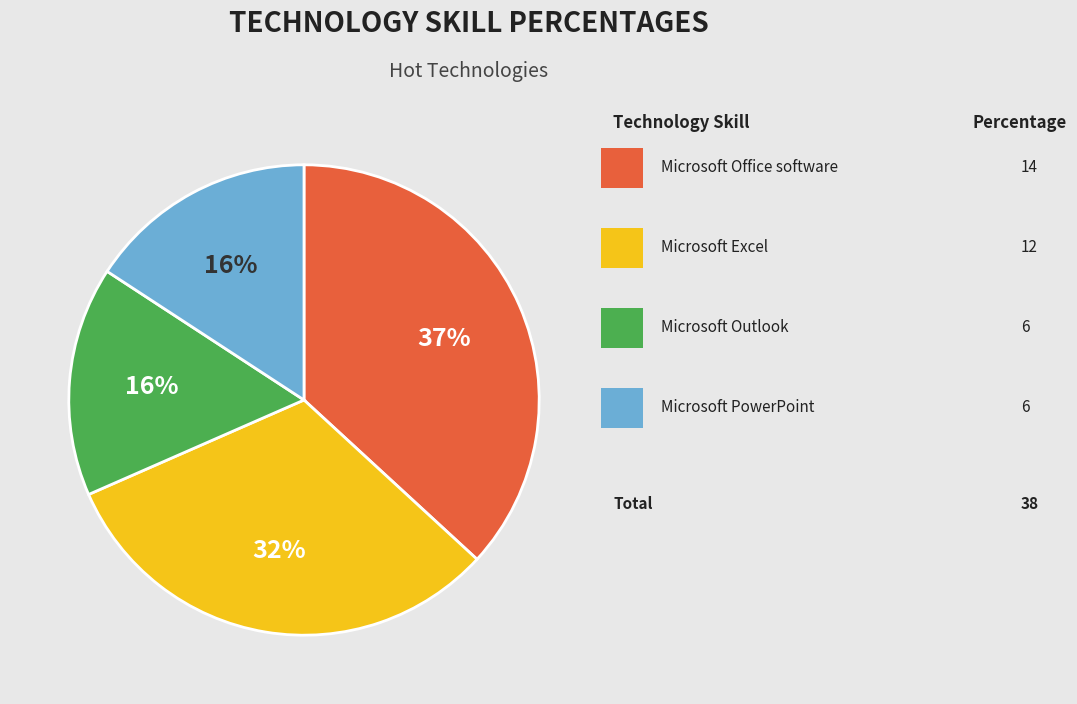

Is there a majority slice in this chart?

No